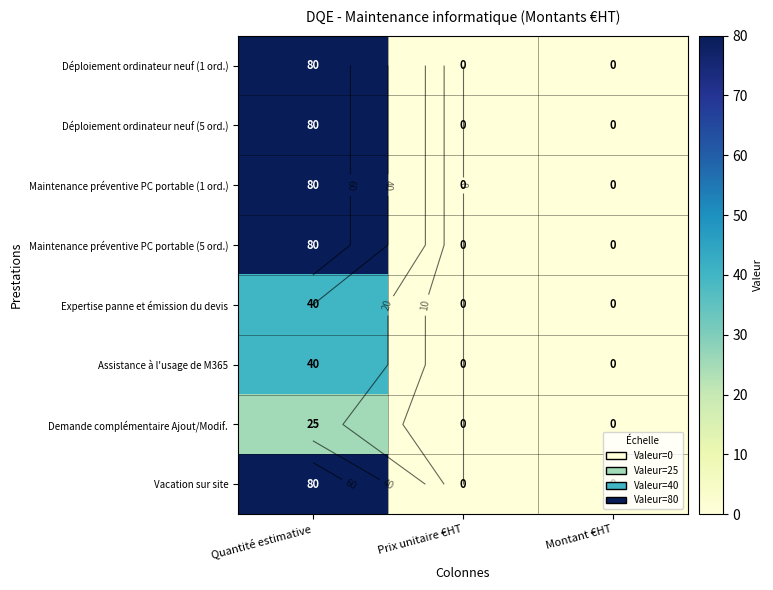

Is it true that Assistance à l'usage de M365 equals 63 at Quantité estimative?

False